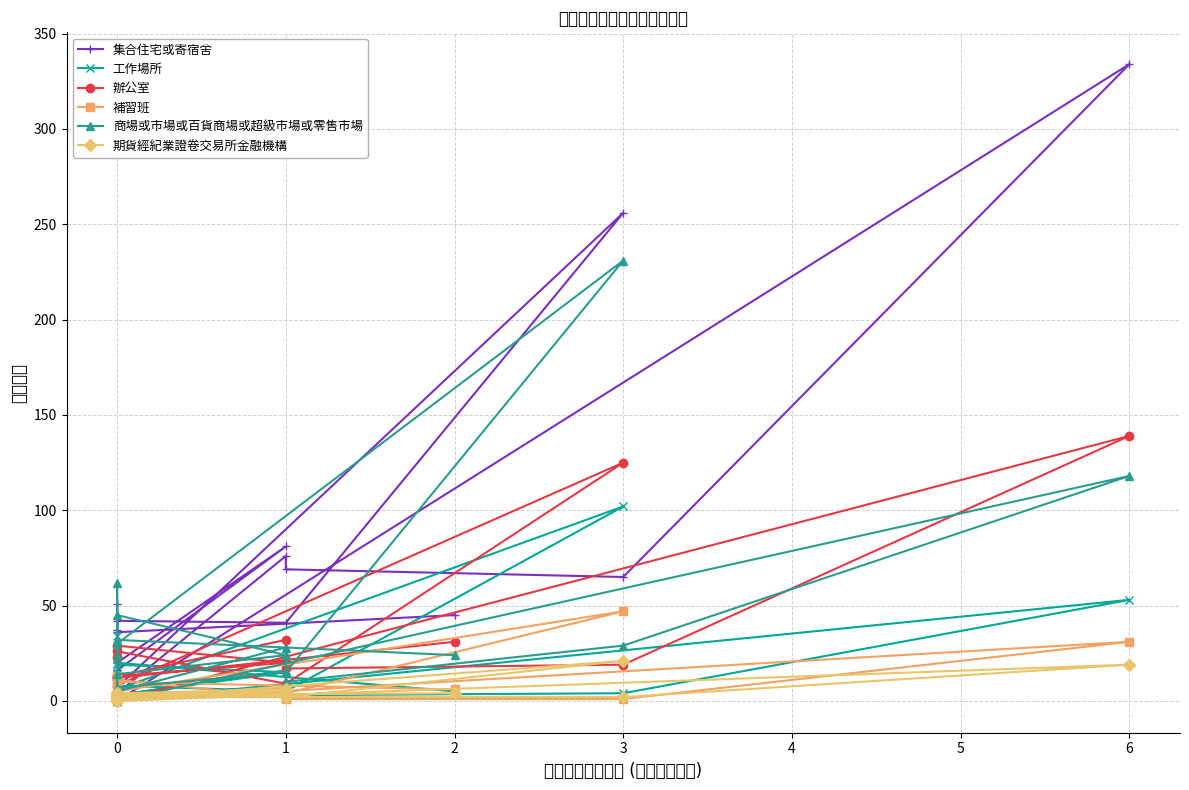

What is the maximum value for 辦公室?

139